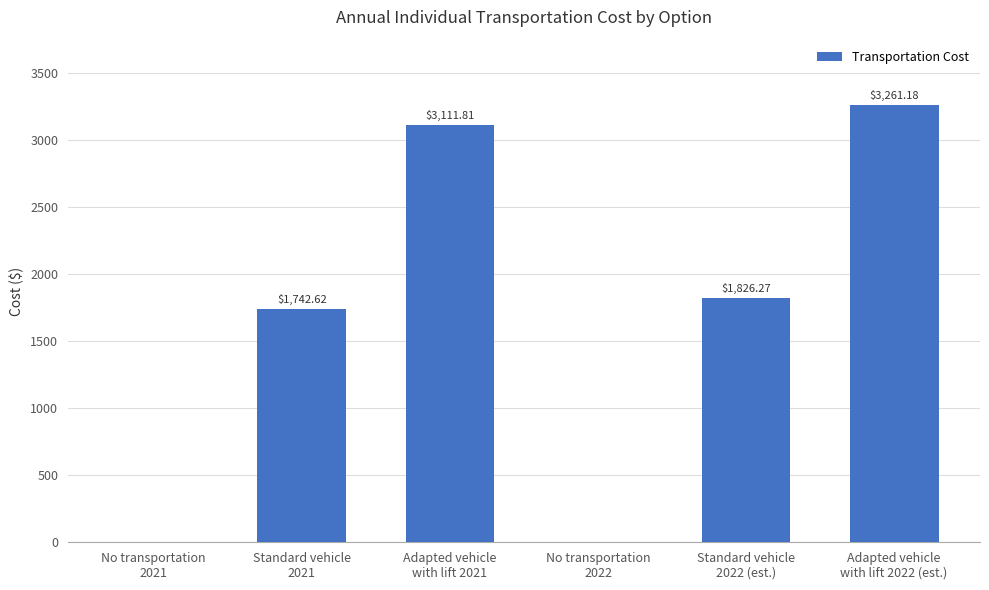

What is the sum of all values?

9941.9